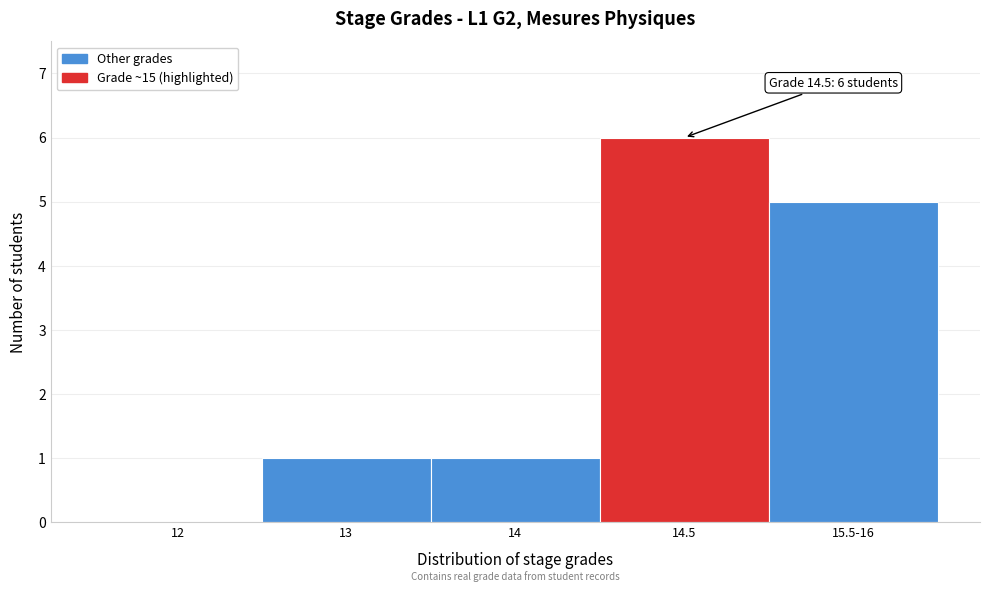

Reading left to right, transcribe all the data shown in this chart.

12=0	13=1	14=1	14.5=6	15.5-16=5